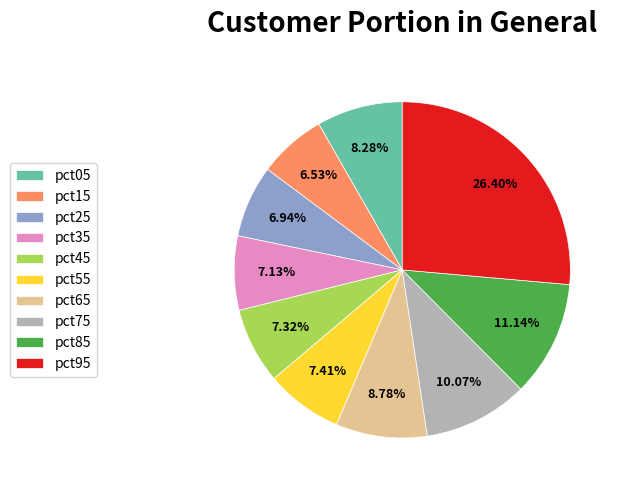

What percentage do pct65 and pct15 together represent?

15.3%